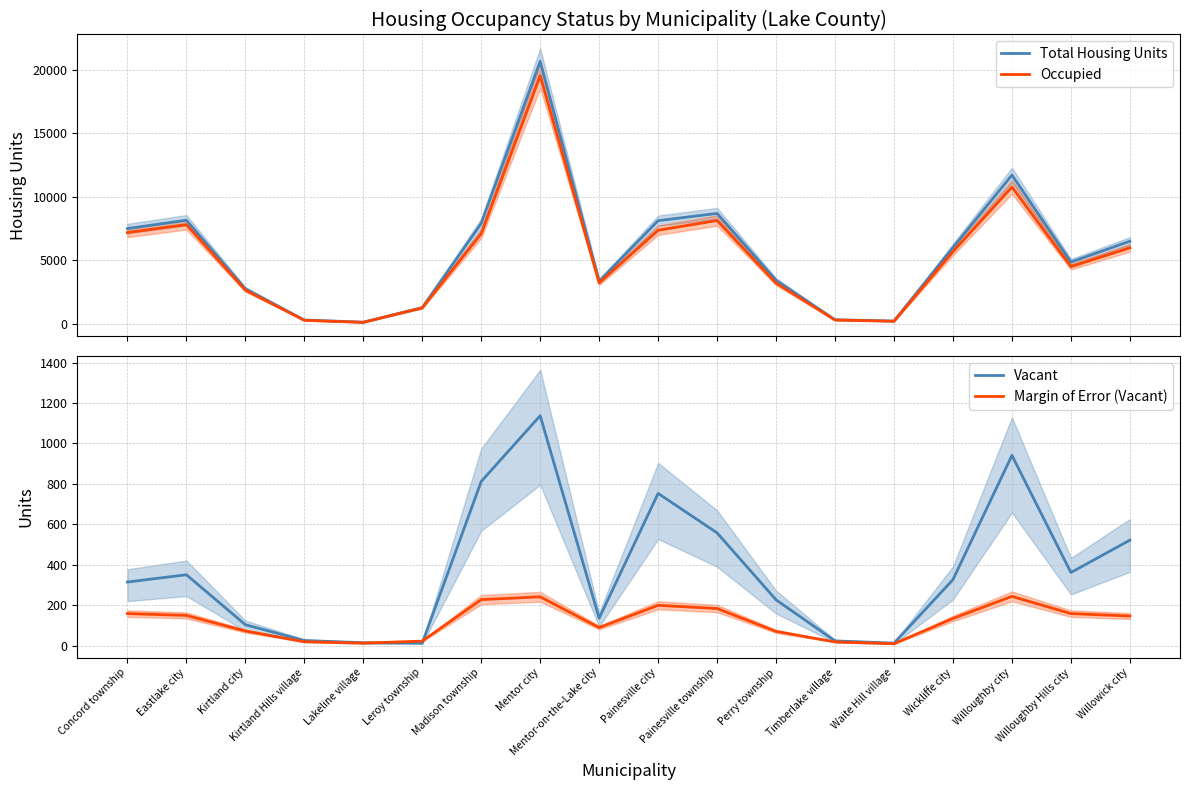

What is the value of the Total Housing Units point at the 5th from the left?

123